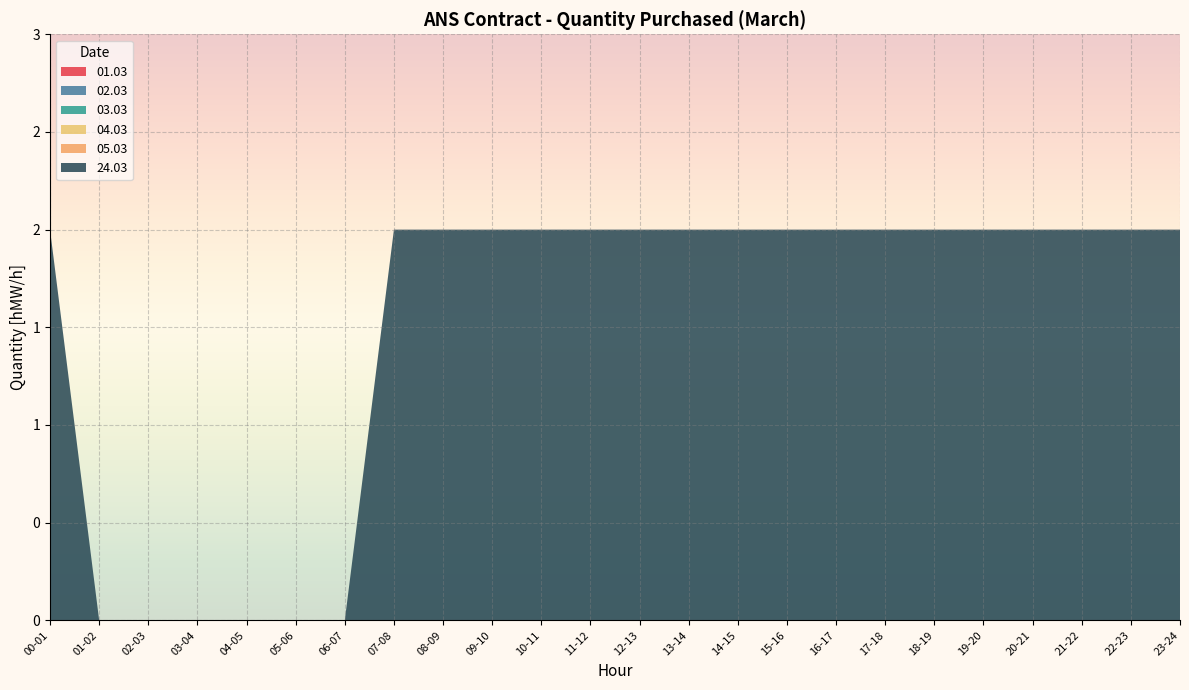

Reading left to right, list all the values displayed in this chart.

01.03: 0	0	0	0	0	0	0	0	0	0	0	0	0	0	0	0	0	0	0	0	0	0	0	0
02.03: 0	0	0	0	0	0	0	0	0	0	0	0	0	0	0	0	0	0	0	0	0	0	0	0
03.03: 0	0	0	0	0	0	0	0	0	0	0	0	0	0	0	0	0	0	0	0	0	0	0	0
04.03: 0	0	0	0	0	0	0	0	0	0	0	0	0	0	0	0	0	0	0	0	0	0	0	0
05.03: 0	0	0	0	0	0	0	0	0	0	0	0	0	0	0	0	0	0	0	0	0	0	0	0
24.03: 2	0	0	0	0	0	0	2	2	2	2	2	2	2	2	2	2	2	2	2	2	2	2	2